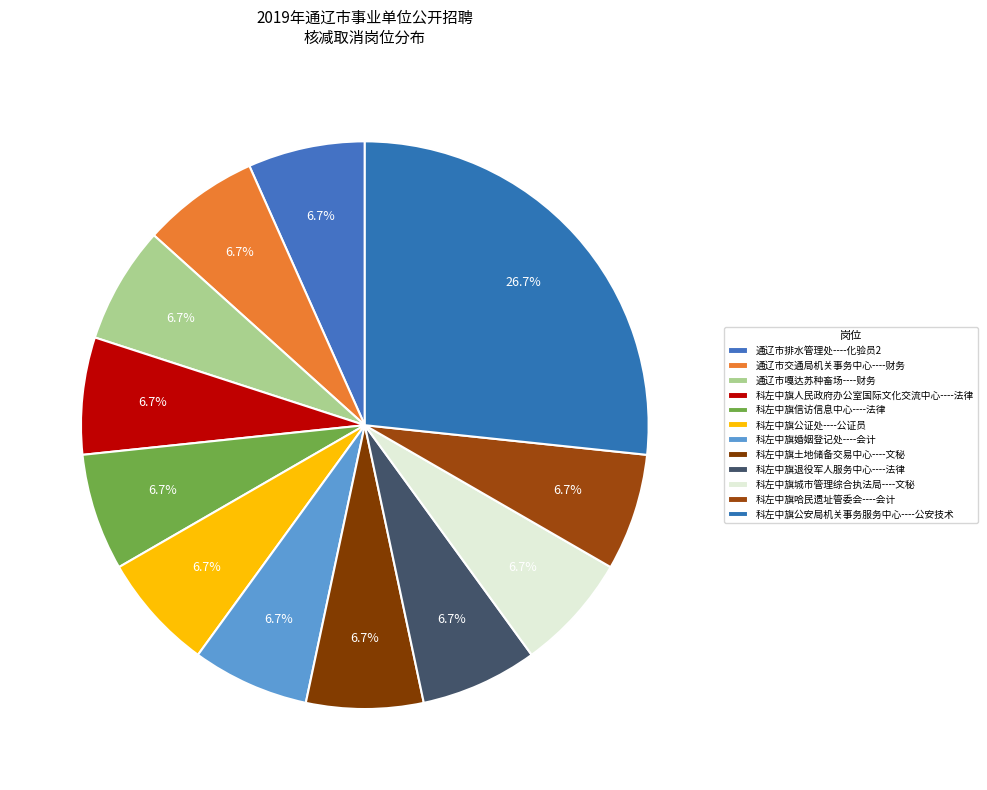

To the nearest percent, what is the average slice percentage?

8%